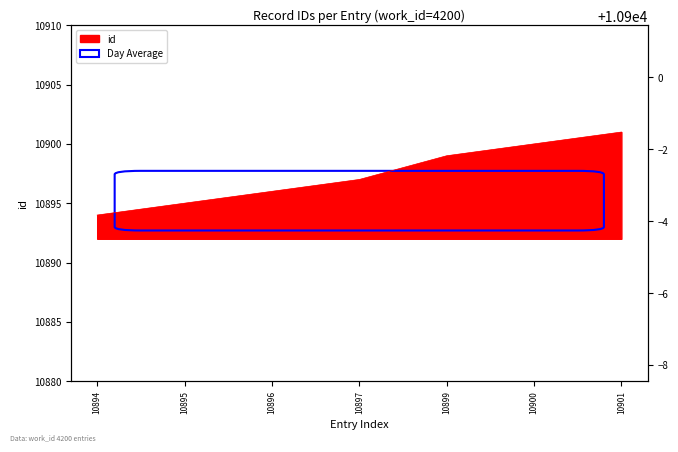

What is the difference between the maximum and second lowest values?

6